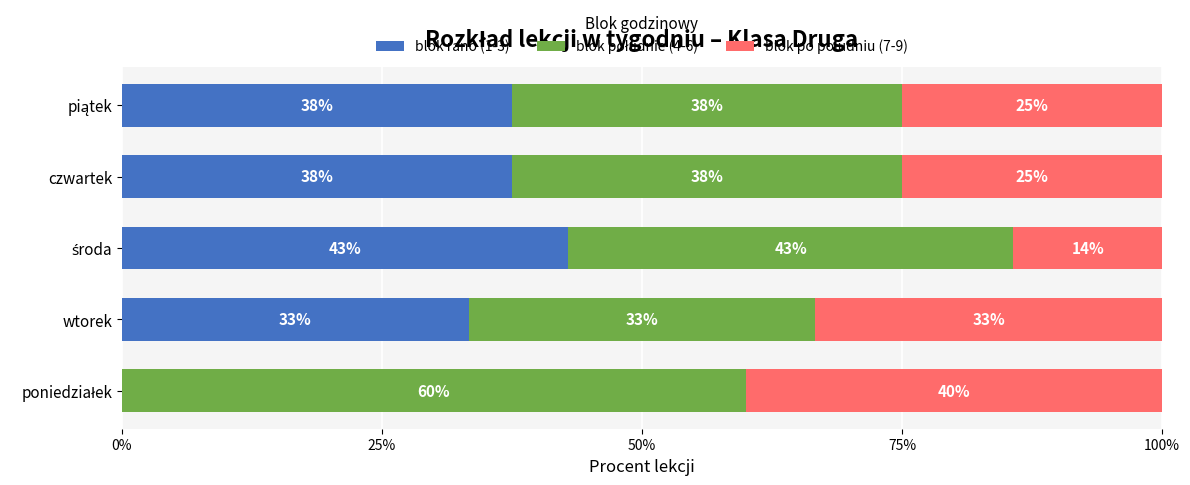

List the series in order of their peak value, highest first.

blok południe (4-6), blok rano (1-3), blok po południu (7-9)